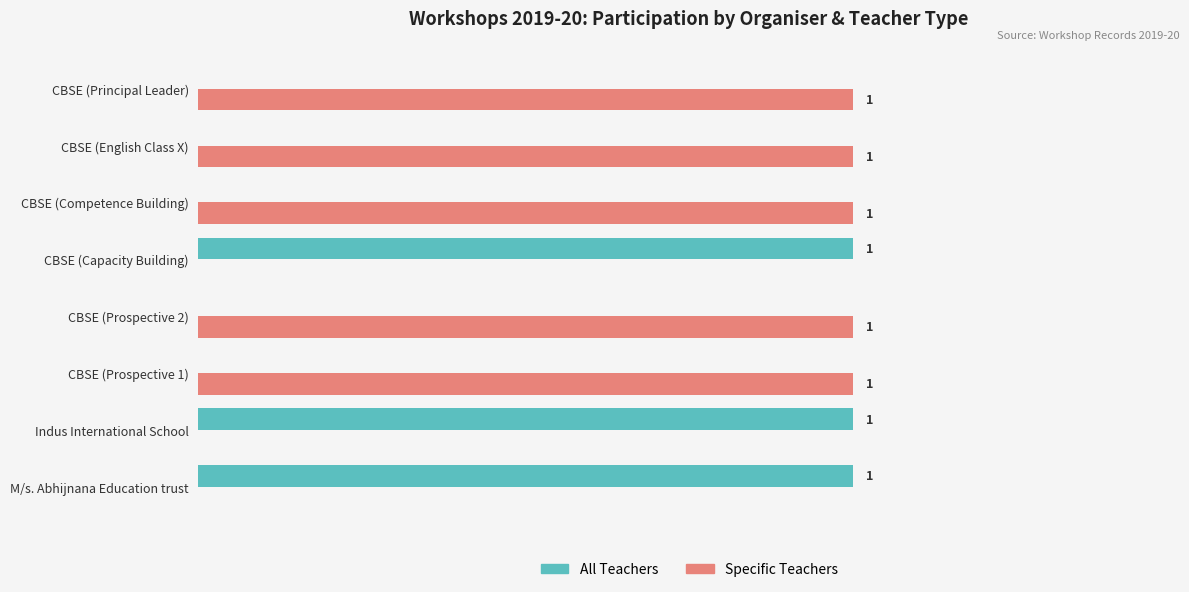

What is the maximum value for Specific Teachers?

1